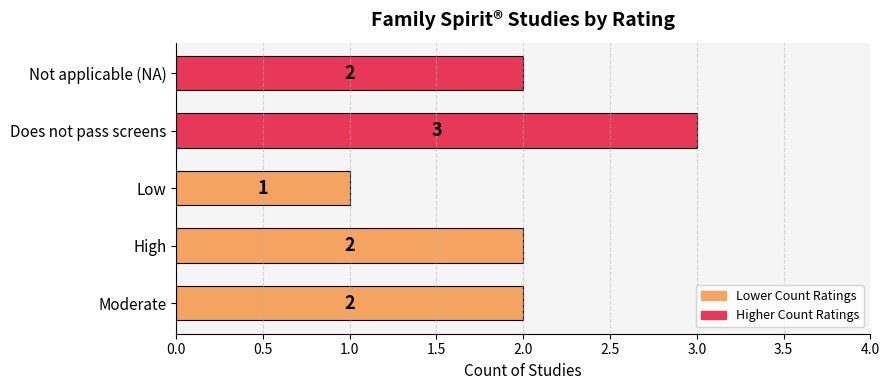

How many values are between 2 and 3?

4